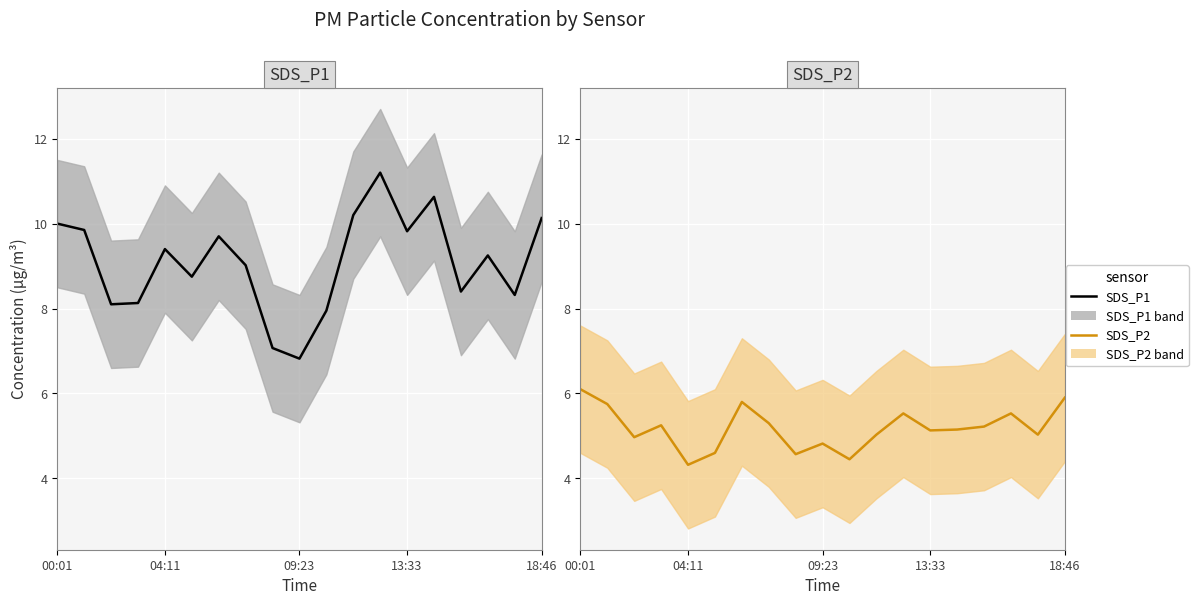

The SDS_P2 series shows 8.4 at 15. True or false?

False